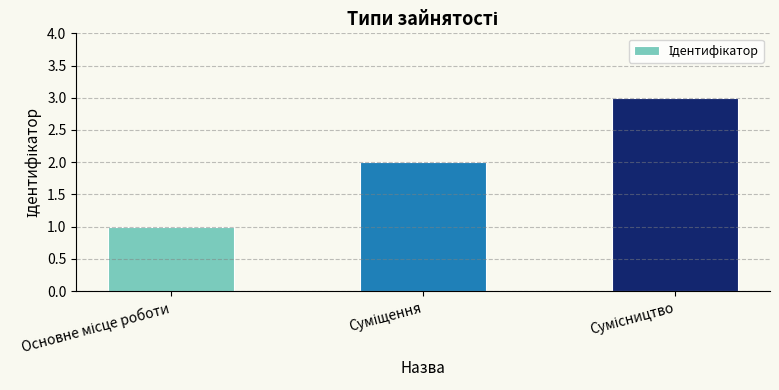

What is the sum of all values?

6